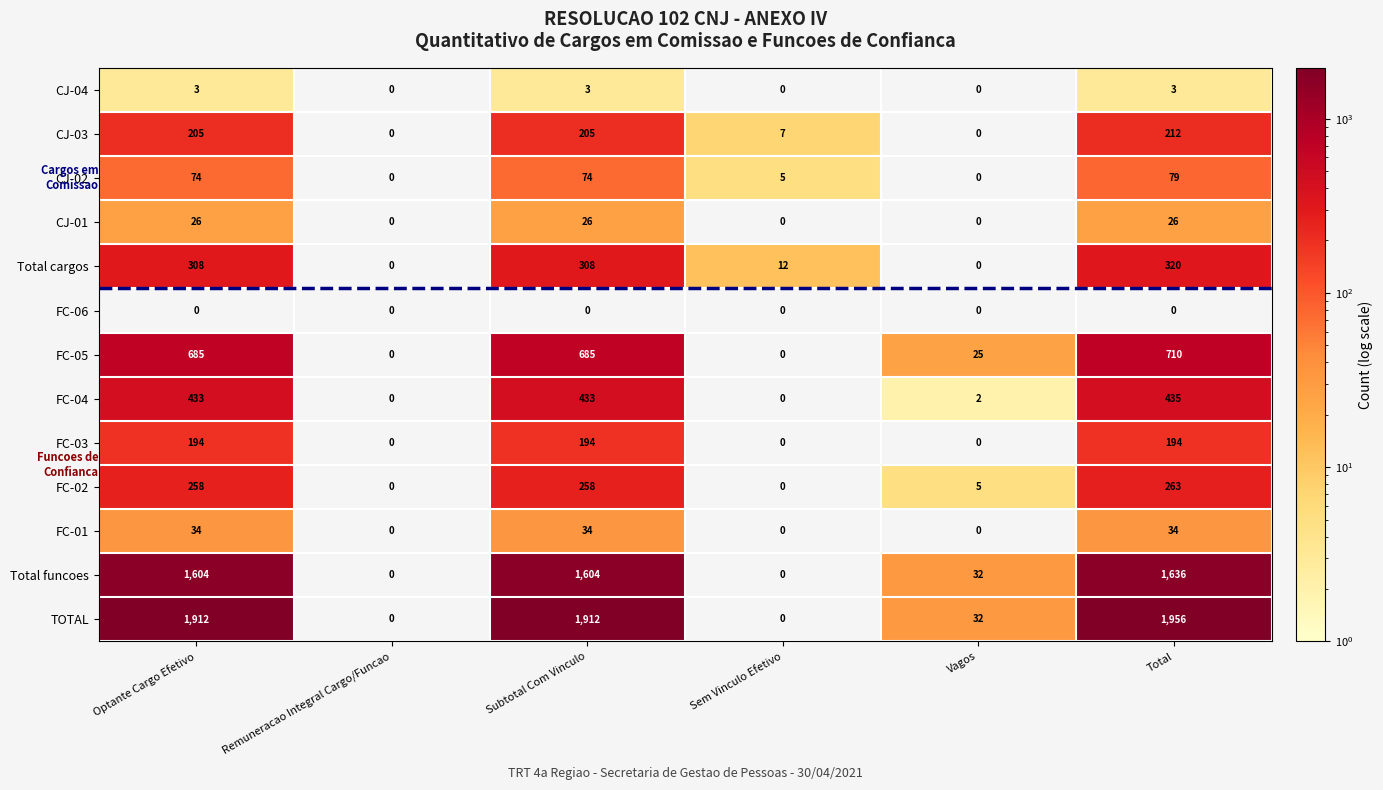

The CJ-01 series shows 0 at Sem Vinculo Efetivo. True or false?

True